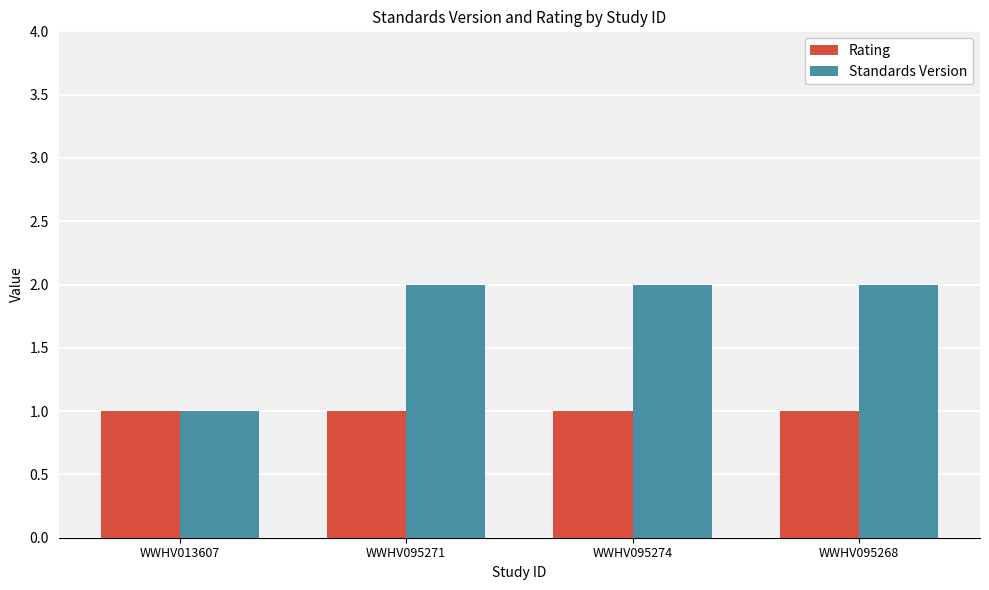

Is the value of Standards Version at WWHV095271 greater than the value of Rating at WWHV095274?

Yes